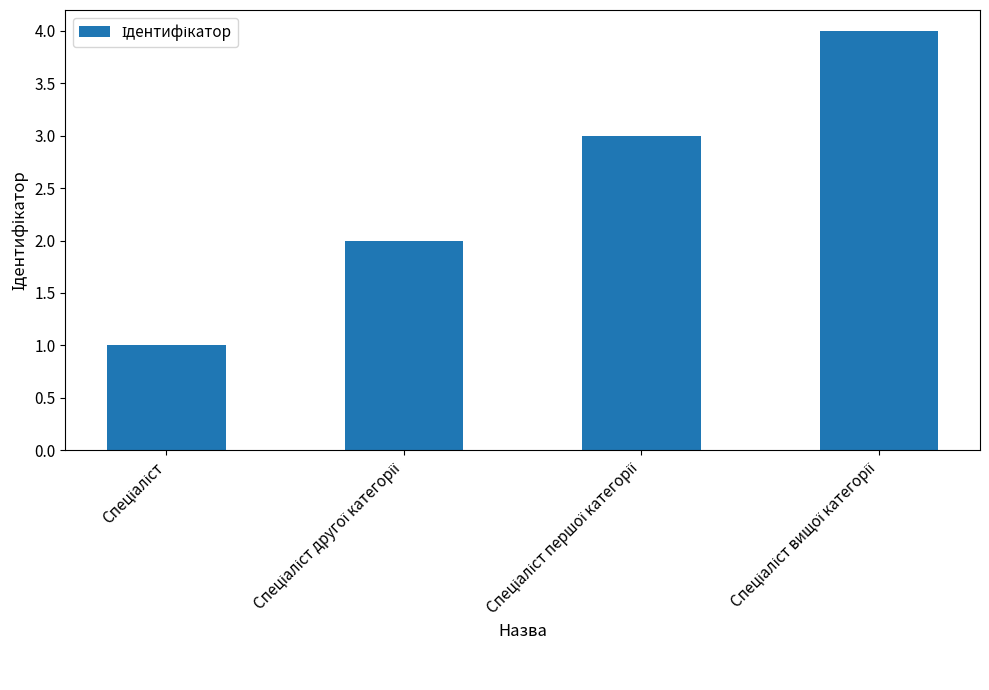

What is the value of the 2nd bar from the left?

2